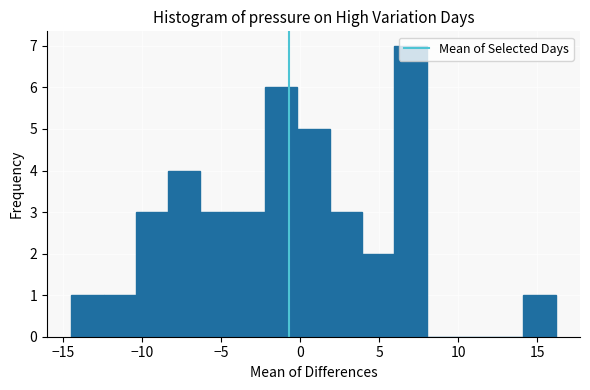

How tall is the bar that spans -8.5 to -6.5 on the x-axis? Neither the bar edges nor the heights are printed on the chart, so give them approximately, as read against the axes.

4